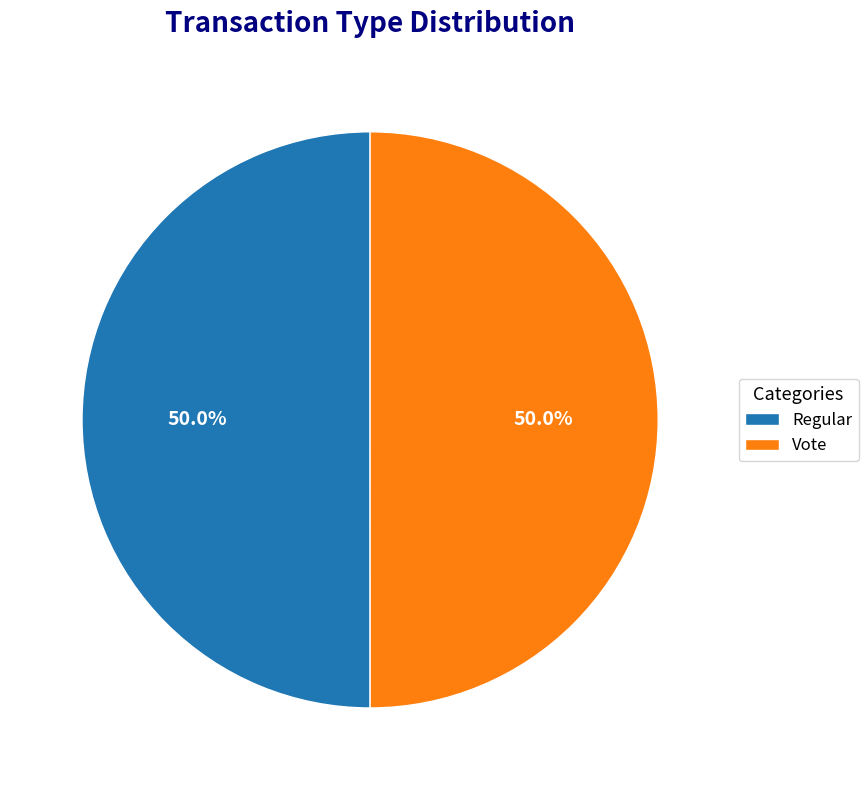

To the nearest percent, what is the average slice percentage?

50%